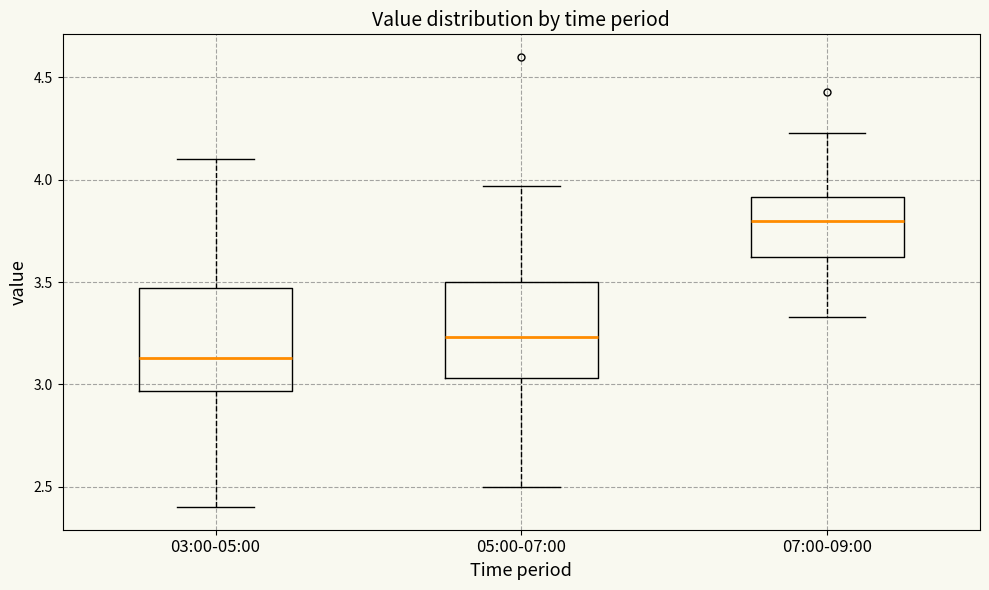

Reading left to right, read every box against the y-axis: the position of its median line, the range the box covers, and the ends of its whiskers. The values are not printed on the chart, so give them approximately, as read against the axis.

03:00-05:00: median 3.15, box 2.95 to 3.45, whiskers 2.40 to 4.10
05:00-07:00: median 3.25, box 3.05 to 3.50, whiskers 2.50 to 3.95
07:00-09:00: median 3.80, box 3.60 to 3.90, whiskers 3.35 to 4.25